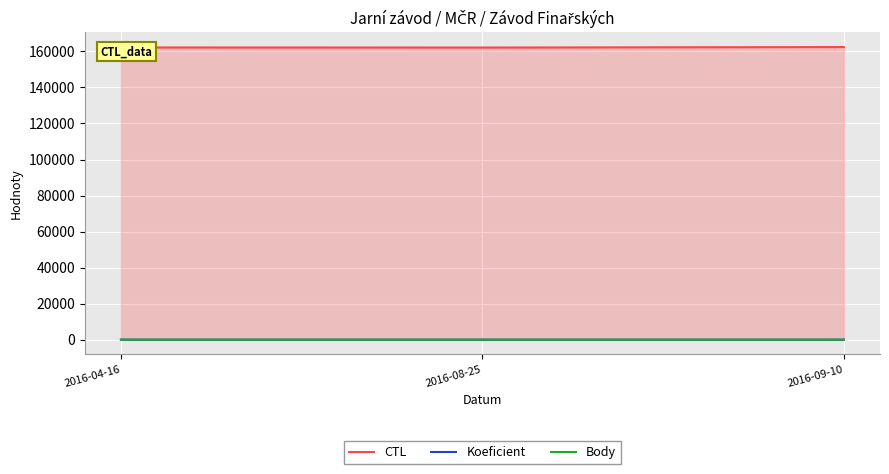

Reading left to right, transcribe all the data shown in this chart.

CTL: 162201	162150	162422
Koeficient: 2	1	1
Body: 2	4	2